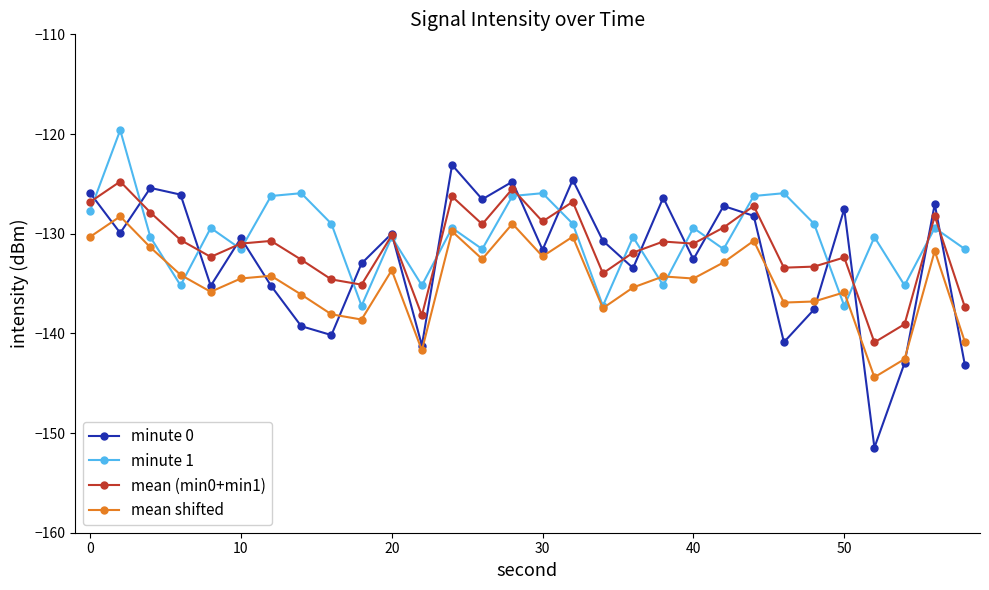

True or false: mean (min0+min1) and minute 0 cross at least once.

True